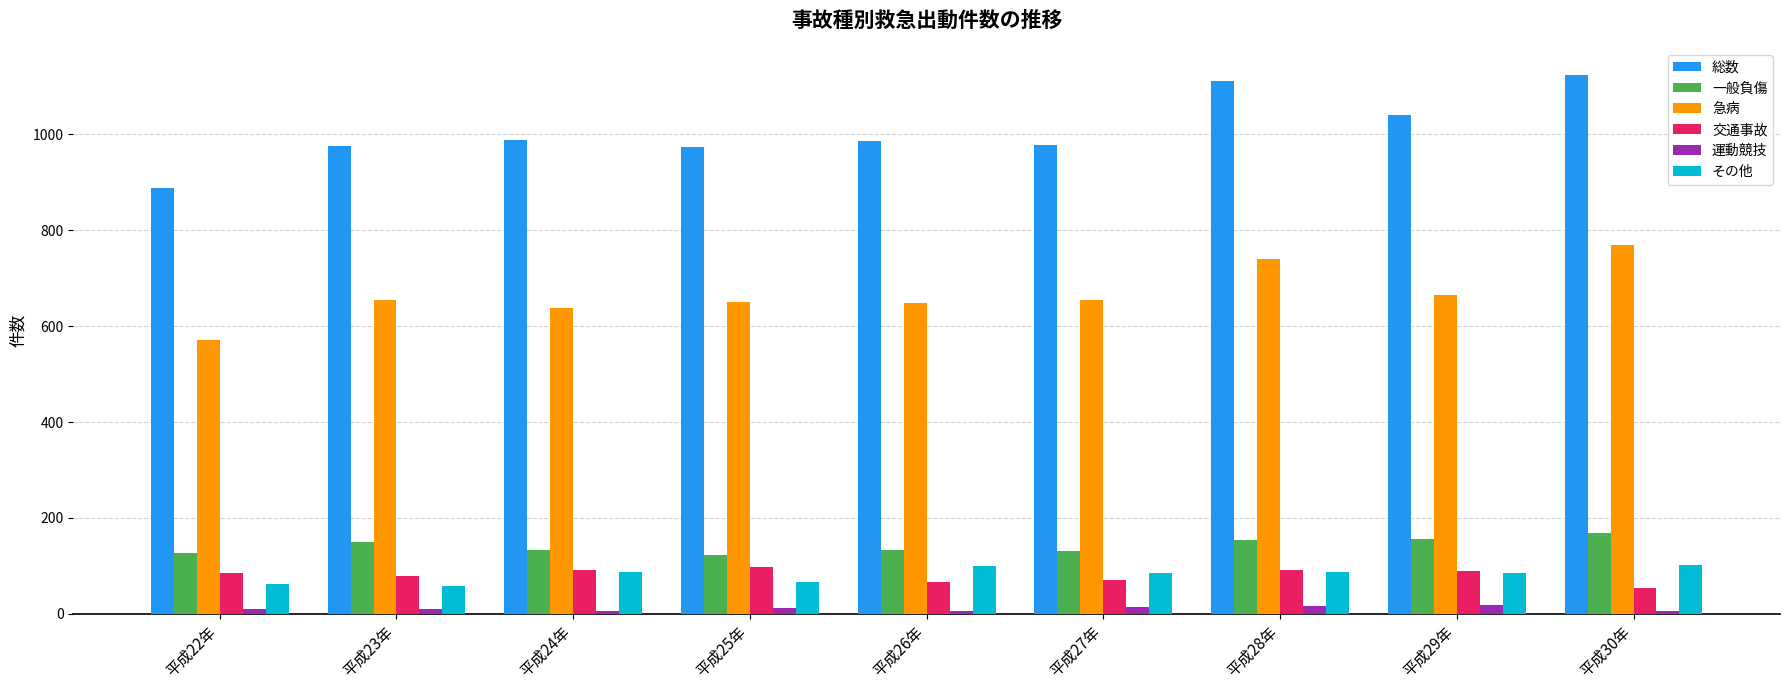

Which category has the lowest value in the 交通事故 series?

平成30年